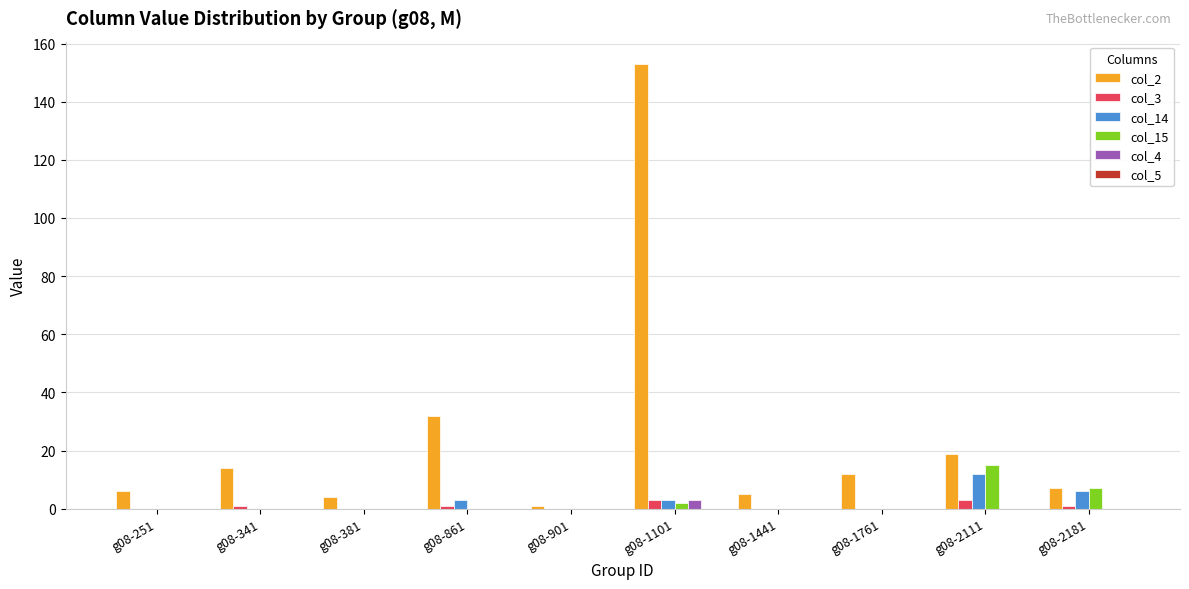

Which category has the highest value across all series?

g08-1101